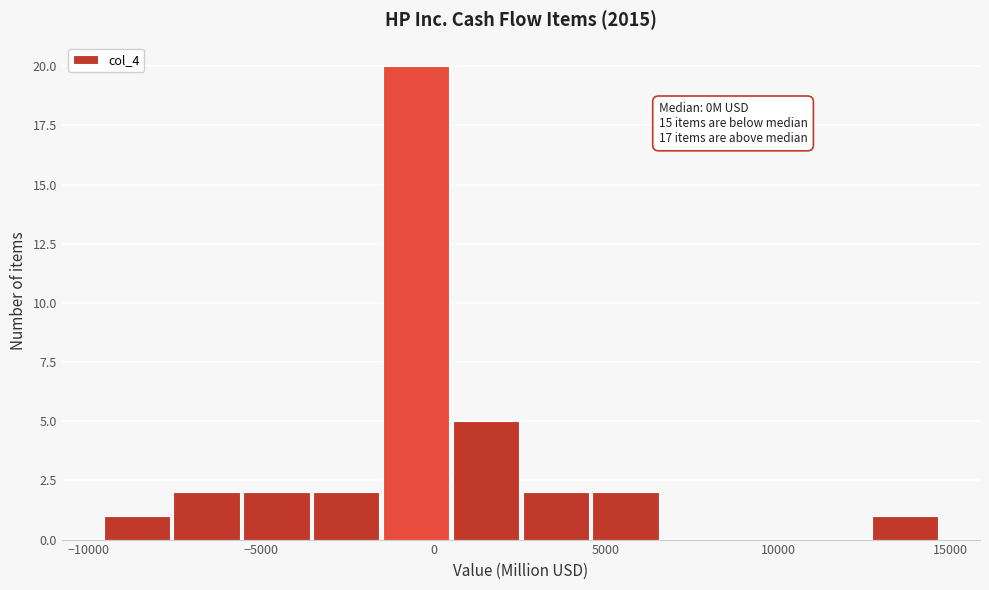

Over which range of the x-axis is the bar tallest?

-1500 to 500